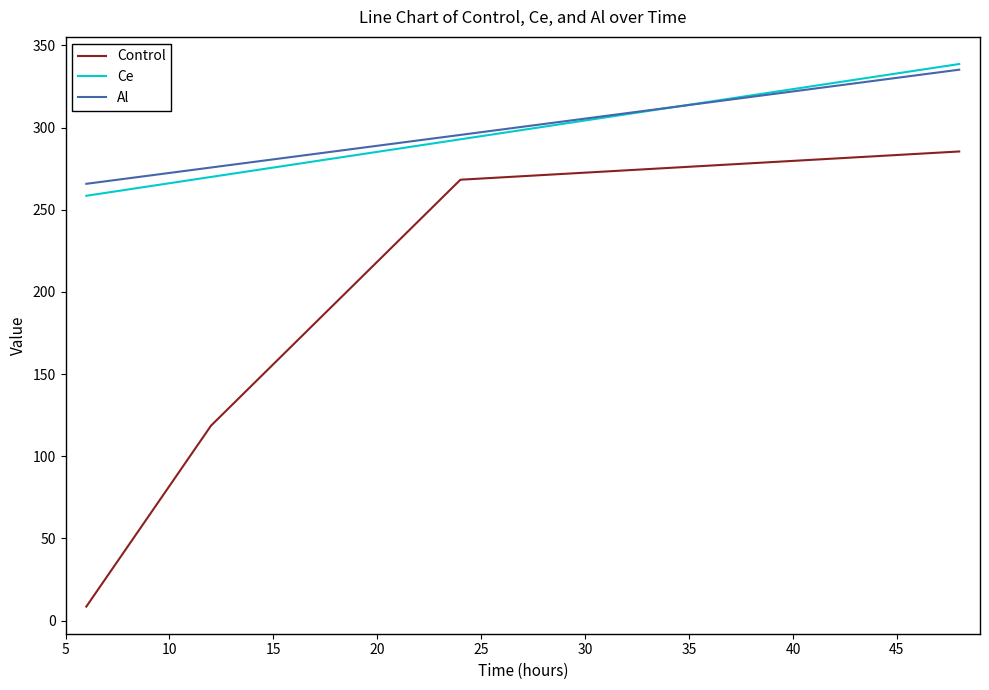

True or false: Control and Ce cross at least once.

False